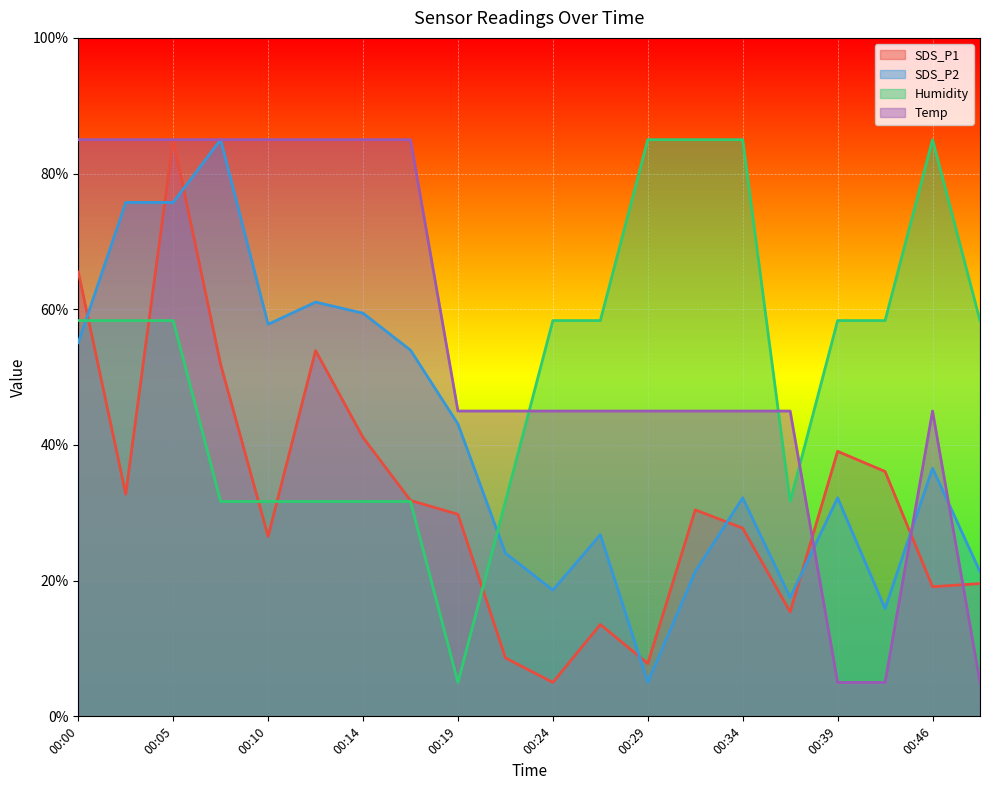

Reading left to right, what are all the values shown in this chart?

SDS_P1: 65.5	32.7	85.0	51.9	26.5	53.9	41.1	31.8	29.8	8.6	5.0	13.5	7.8	30.4	27.7	15.4	39.1	36.1	19.1	19.6
SDS_P2: 55.1	75.7	75.7	85.0	57.8	61.1	59.4	54.0	43.1	24.0	18.6	26.8	5.0	21.3	32.2	17.5	32.2	15.9	36.6	21.3
Humidity: 58.3	58.3	58.3	31.7	31.7	31.7	31.7	31.7	5.0	31.7	58.3	58.3	85.0	85.0	85.0	31.7	58.3	58.3	85.0	58.3
Temp: 85.0	85.0	85.0	85.0	85.0	85.0	85.0	85.0	45.0	45.0	45.0	45.0	45.0	45.0	45.0	45.0	5.0	5.0	45.0	5.0